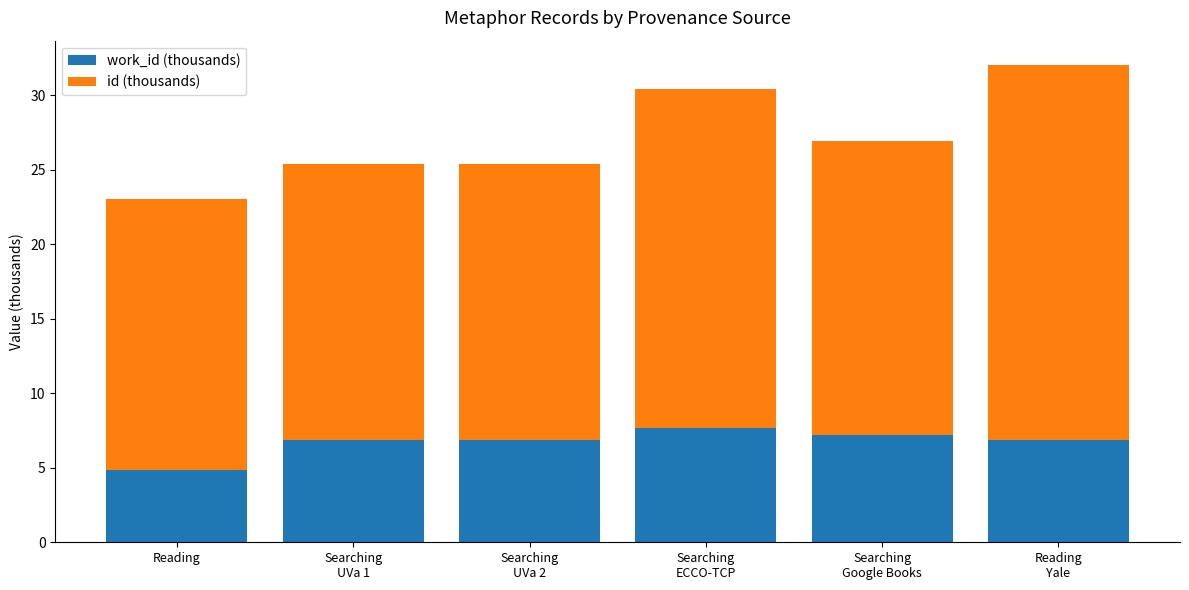

Count the number of data series in this chart.

2